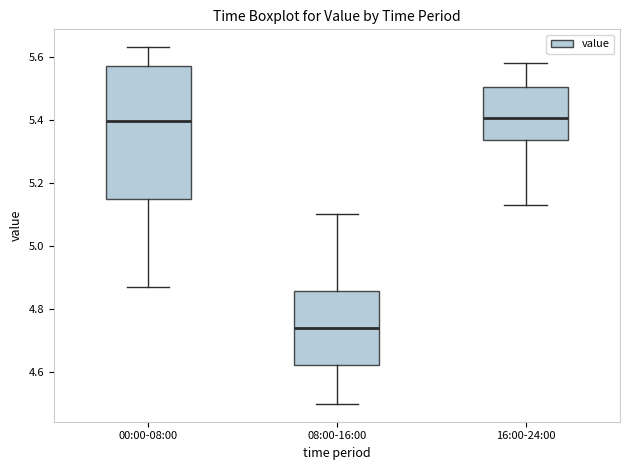

Reading left to right, read every box against the y-axis: the position of its median line, the range the box covers, and the ends of its whiskers. The values are not printed on the chart, so give them approximately, as read against the axis.

00:00-08:00: median 5.40, box 5.16 to 5.58, whiskers 4.88 to 5.64
08:00-16:00: median 4.74, box 4.62 to 4.86, whiskers 4.50 to 5.10
16:00-24:00: median 5.40, box 5.34 to 5.50, whiskers 5.14 to 5.58